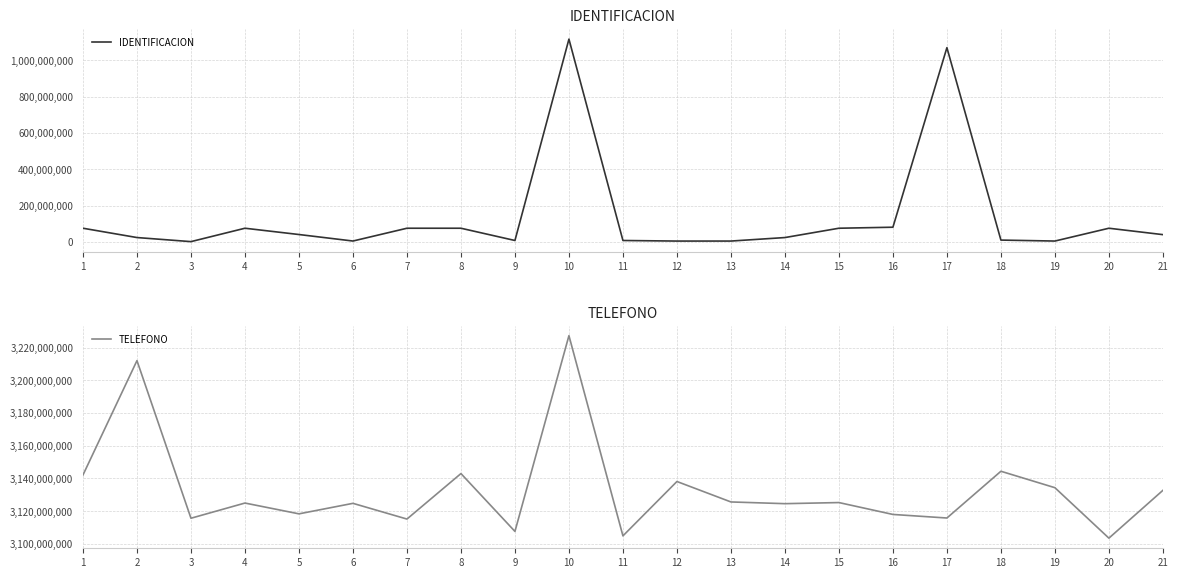

What is the difference between the IDENTIFICACION values at 20 and 2?

51342010